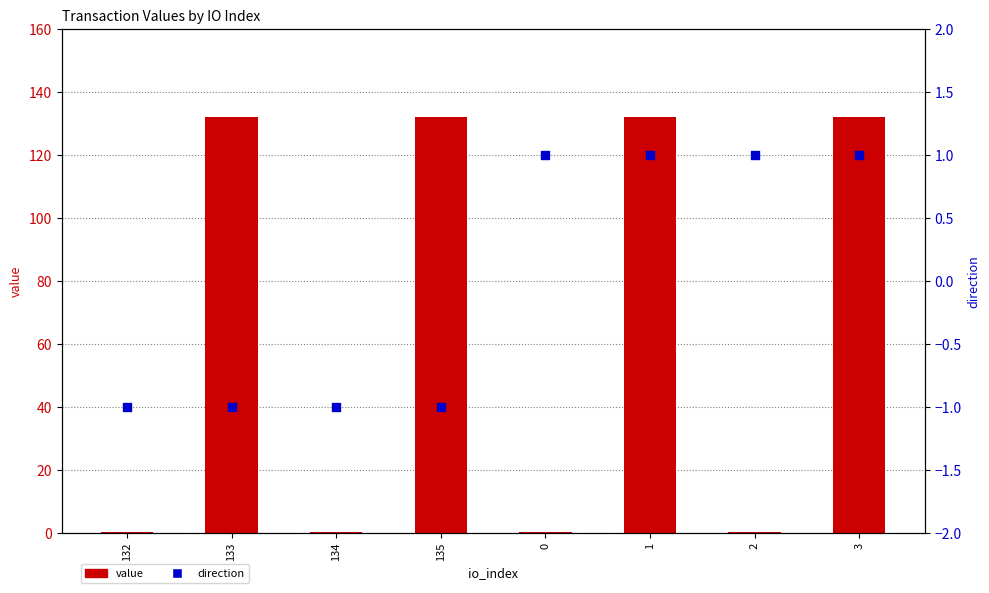

What are all the series names shown in the legend?

value, direction